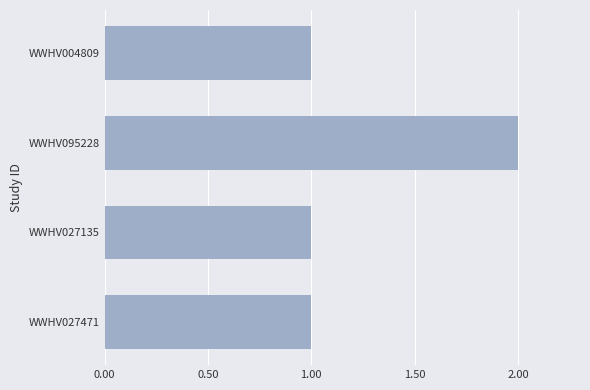

Reading bottom to top, list all the values displayed in this chart.

WWHV027471=1	WWHV027135=1	WWHV095228=2	WWHV004809=1